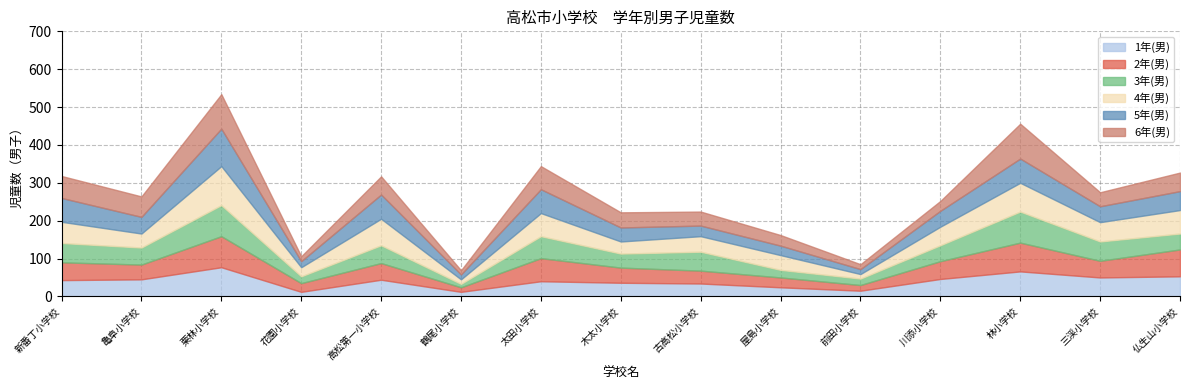

What are all the series names shown in the legend?

1年(男), 2年(男), 3年(男), 4年(男), 5年(男), 6年(男)